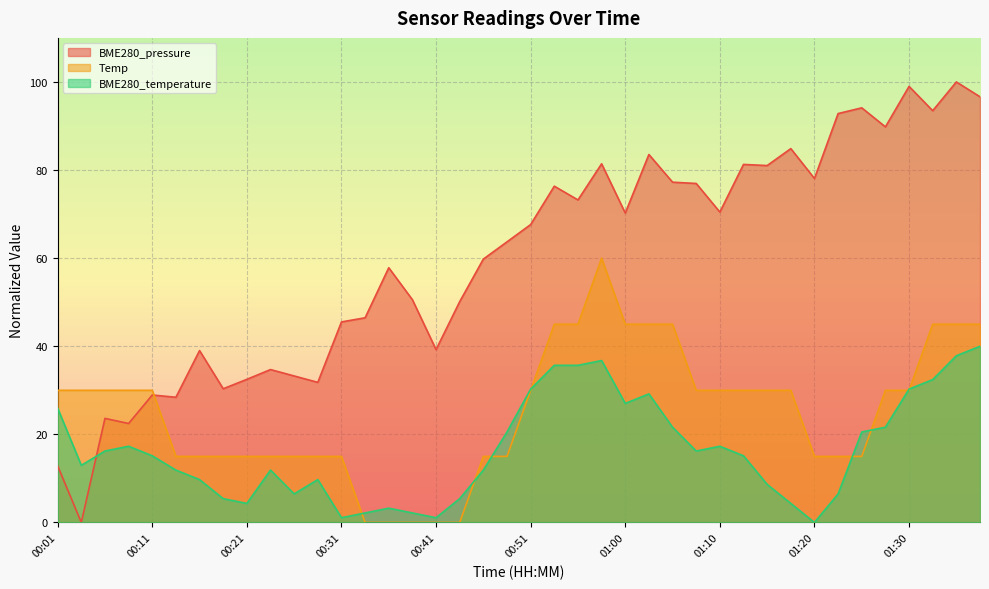

Which series has the widest spread of values?

BME280_pressure